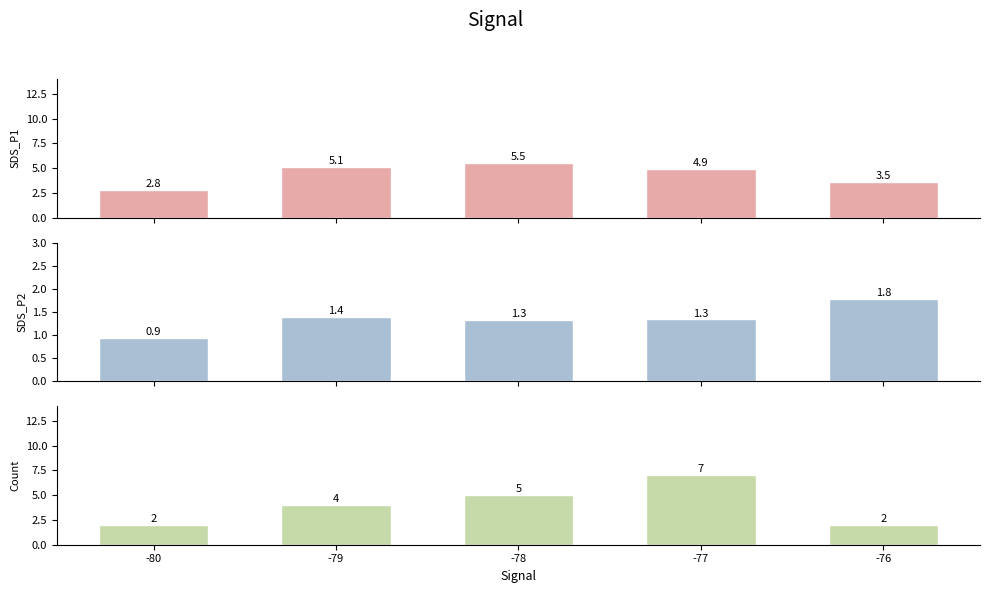

What is the difference between the second highest and minimum values in the SDS_P1 series?

2.2